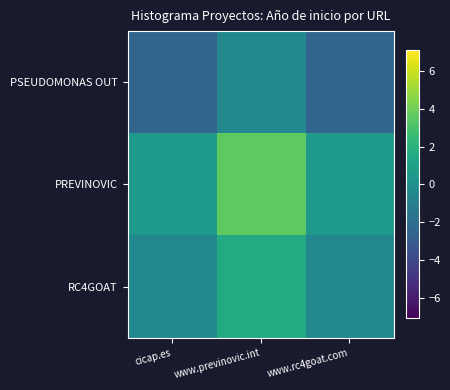

Reading right to left, what are all the values shown in this chart?

PSEUDOMONAS OUT: www.rc4goat.com=-2.4	www.previnovic.int=-0.4	cicap.es=-2.4
PREVINOVIC: www.rc4goat.com=0.6	www.previnovic.int=3.6	cicap.es=0.6
RC4GOAT: www.rc4goat.com=-0.4	www.previnovic.int=1.6	cicap.es=-0.4